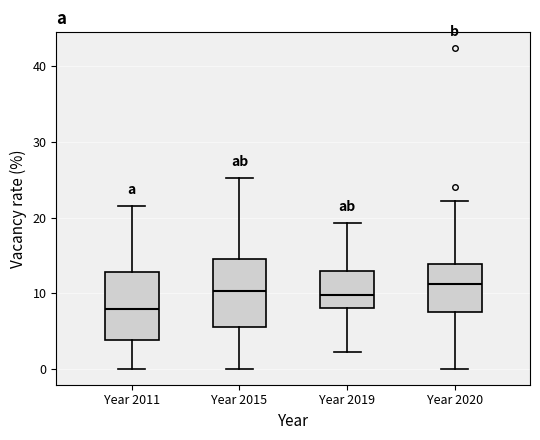

Reading left to right, transcribe this box plot: for each box, give where its median line is, the range the box spans, and where its two whiskers end, as read against the y-axis. The values are not printed on the chart, so give them approximately, as read against the axis.

Year 2011: median 8, box 4 to 13, whiskers 0 to 22
Year 2015: median 10, box 6 to 14, whiskers 0 to 25
Year 2019: median 10, box 8 to 13, whiskers 2 to 19
Year 2020: median 11, box 7 to 14, whiskers 0 to 22